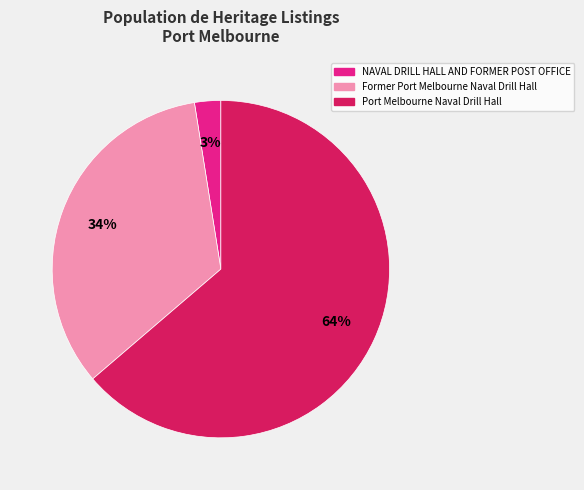

Do NAVAL DRILL HALL AND FORMER POST OFFICE and Former Port Melbourne Naval Drill Hall together represent more than half of the pie?

No